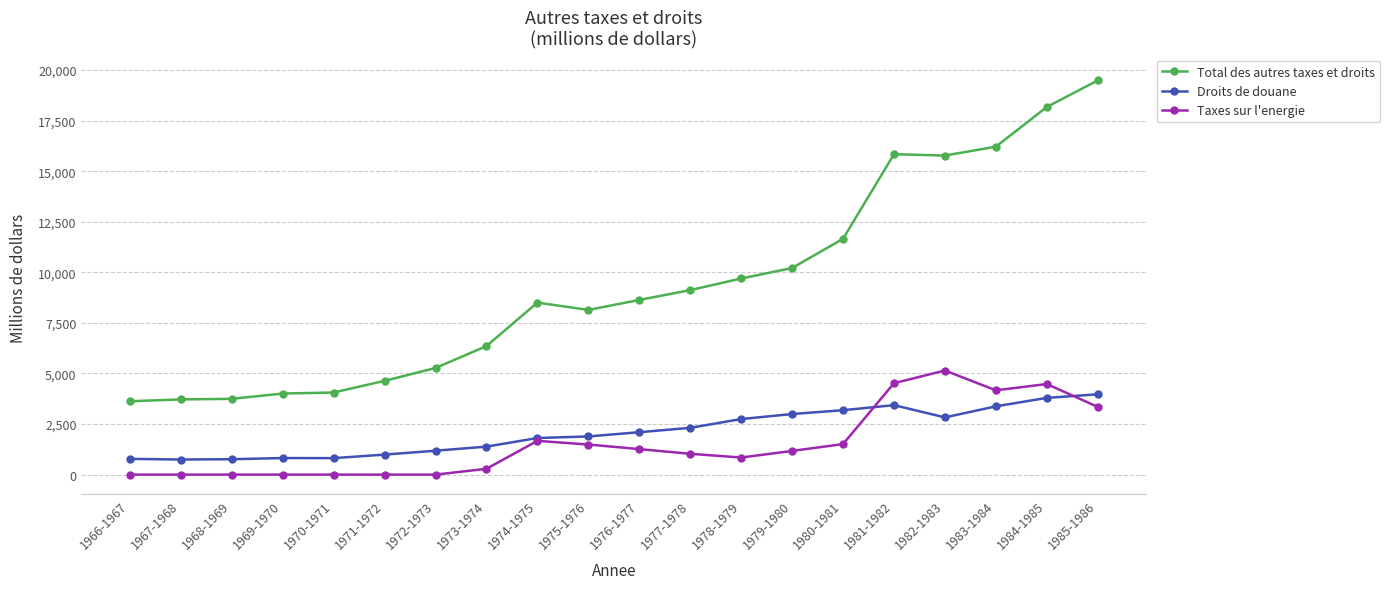

Does the chart have visible grid lines?

Yes